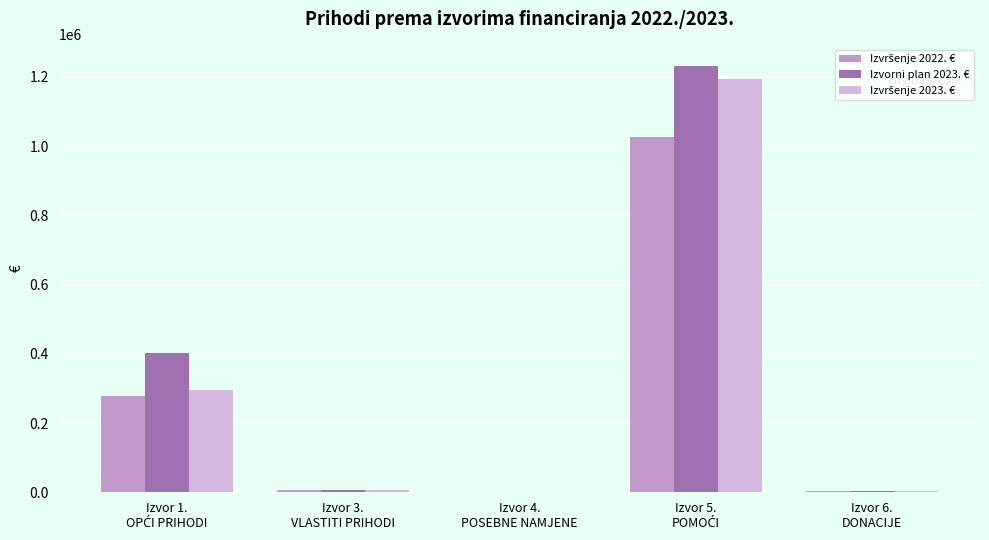

How many distinct data groups are displayed?

3